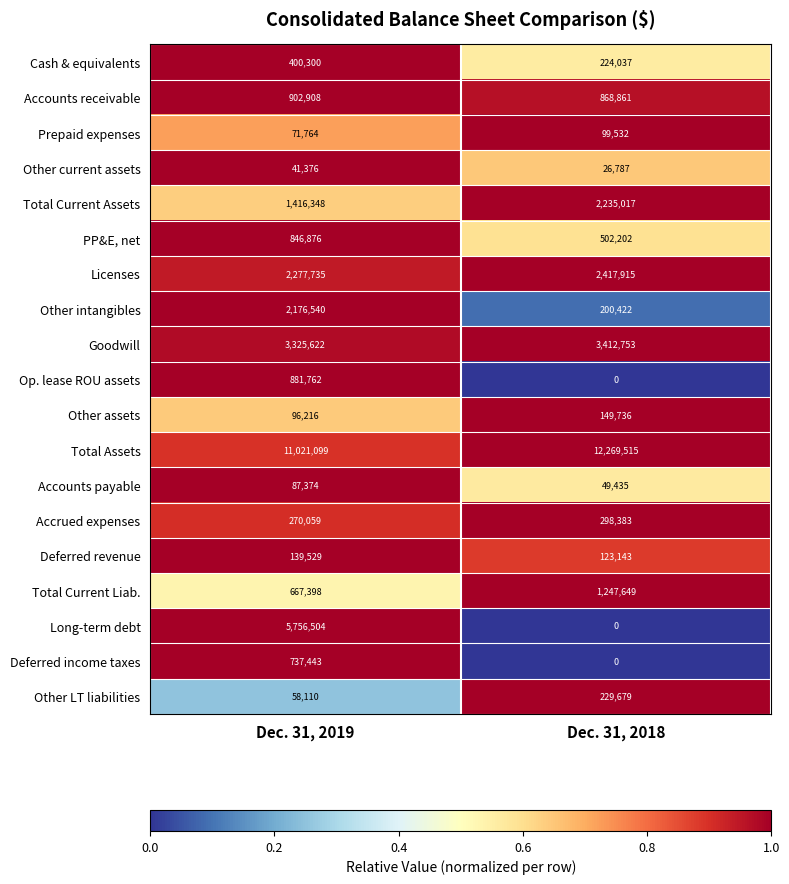

Which label corresponds to the smallest value in the chart?

Dec. 31, 2018